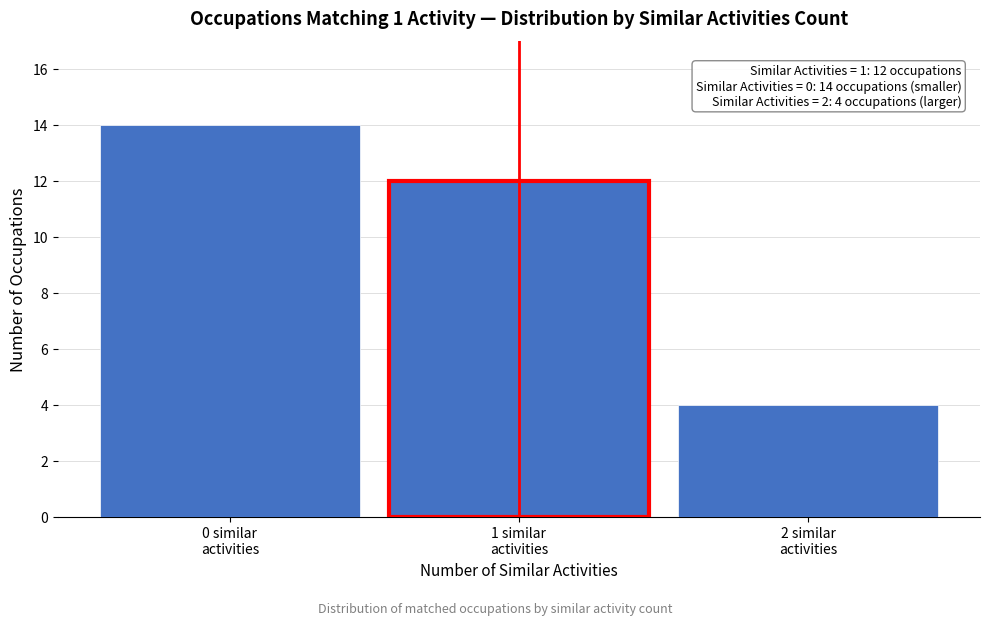

Reading left to right, extract all data points from this chart.

14	12	4